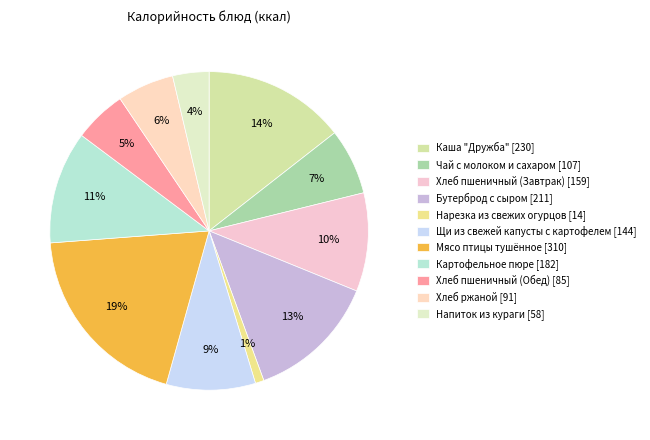

How many segments does this pie chart have?

11